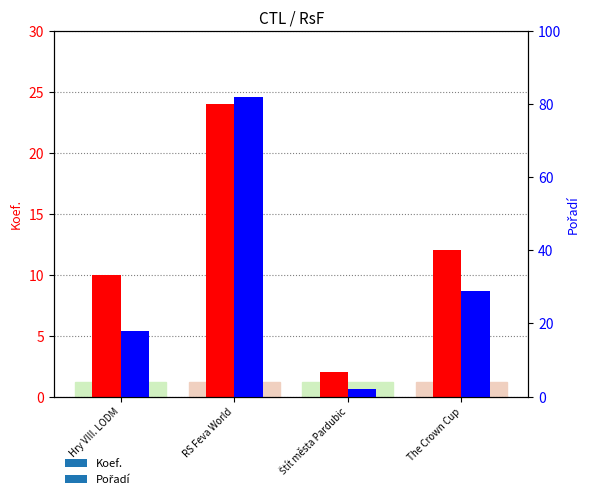

Reading left to right, what are all the values shown in this chart?

Koef.: 10	24	2	12
Pořadí: 18	82	2	29